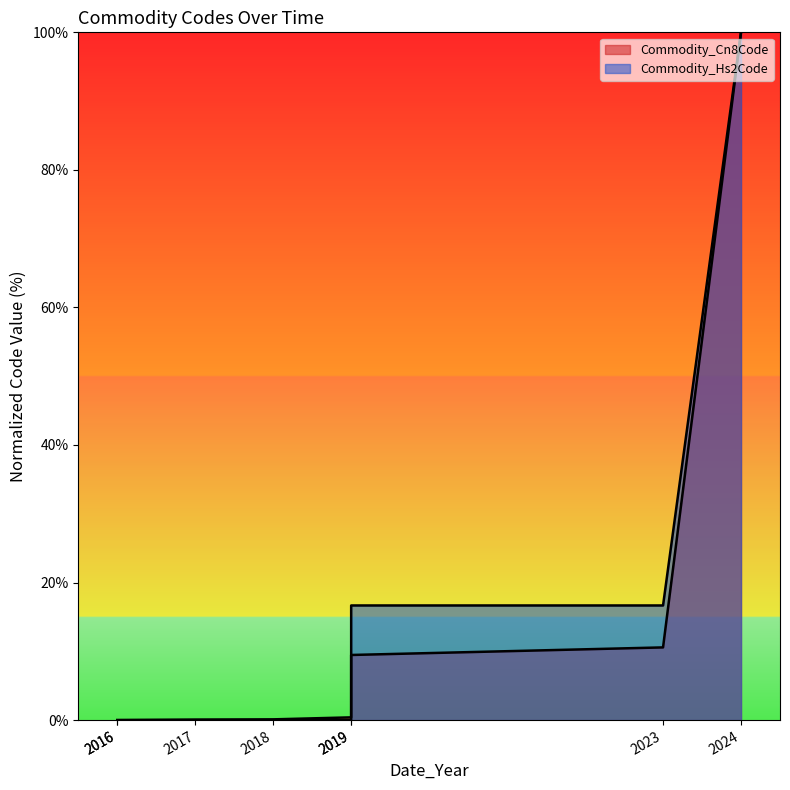

How many times do Commodity_Hs2Code and Commodity_Cn8Code cross each other?

1